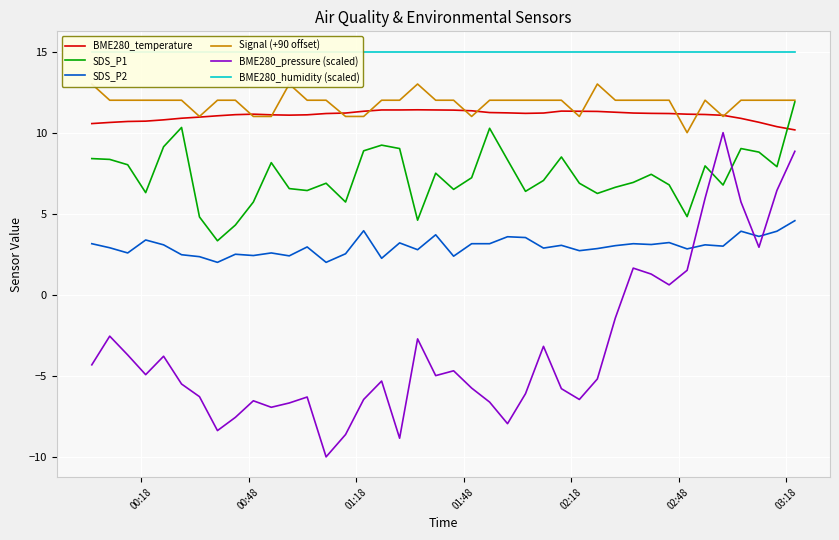

How many data points in SDS_P1 are above 7?

21